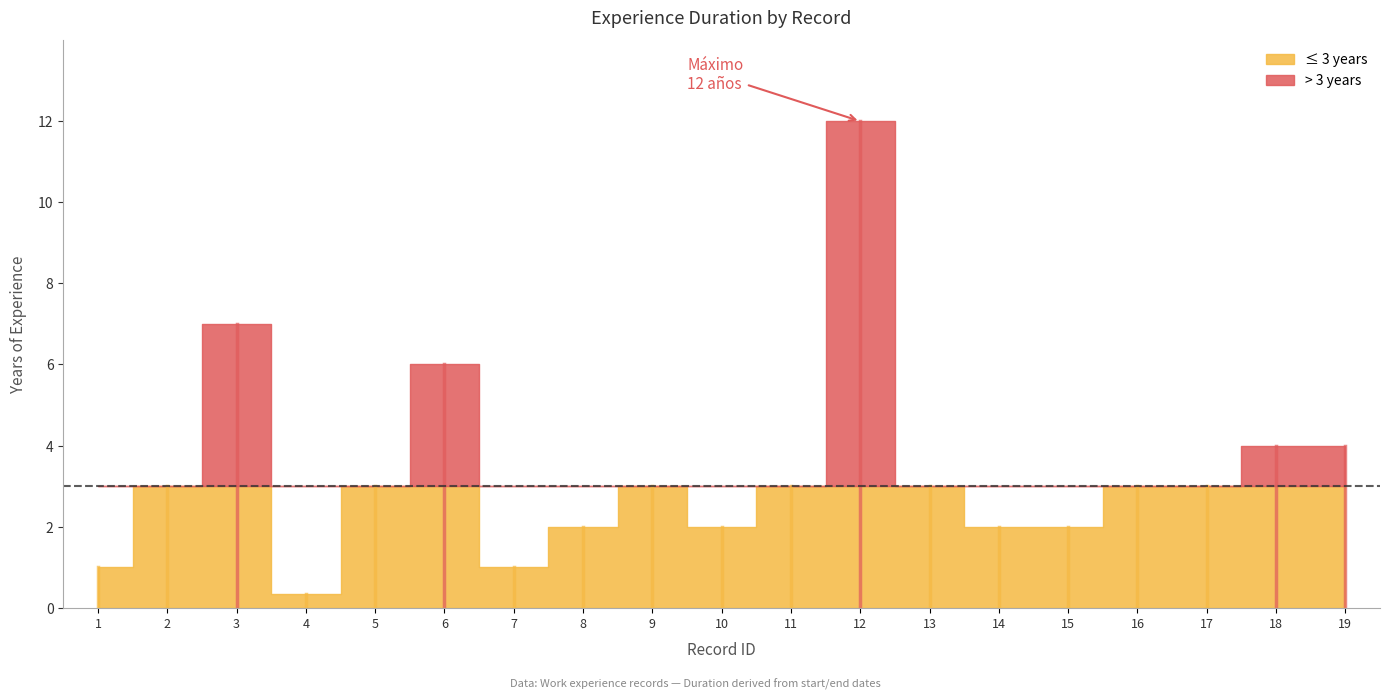

Reading left to right, what are all the values shown in this chart?

1.0	3.0	7.0	0.3	3.0	6.0	1.0	2.0	3.0	2.0	3.0	12.0	3.0	2.0	2.0	3.0	3.0	4.0	4.0